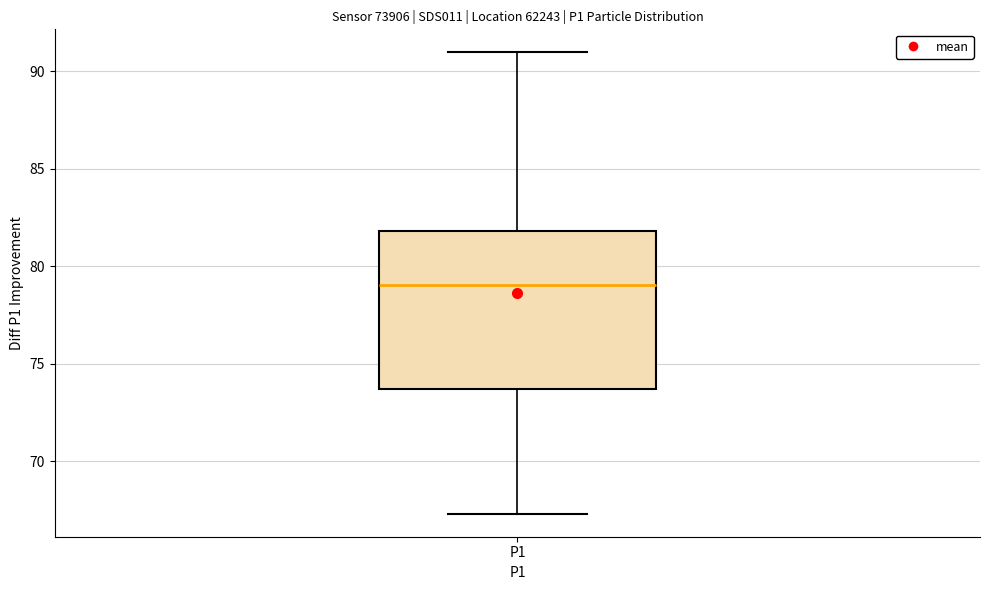

Where does the upper whisker of the box for P1 end on the y-axis? The values are not printed on the chart, so give them approximately, as read against the axis.

91.0